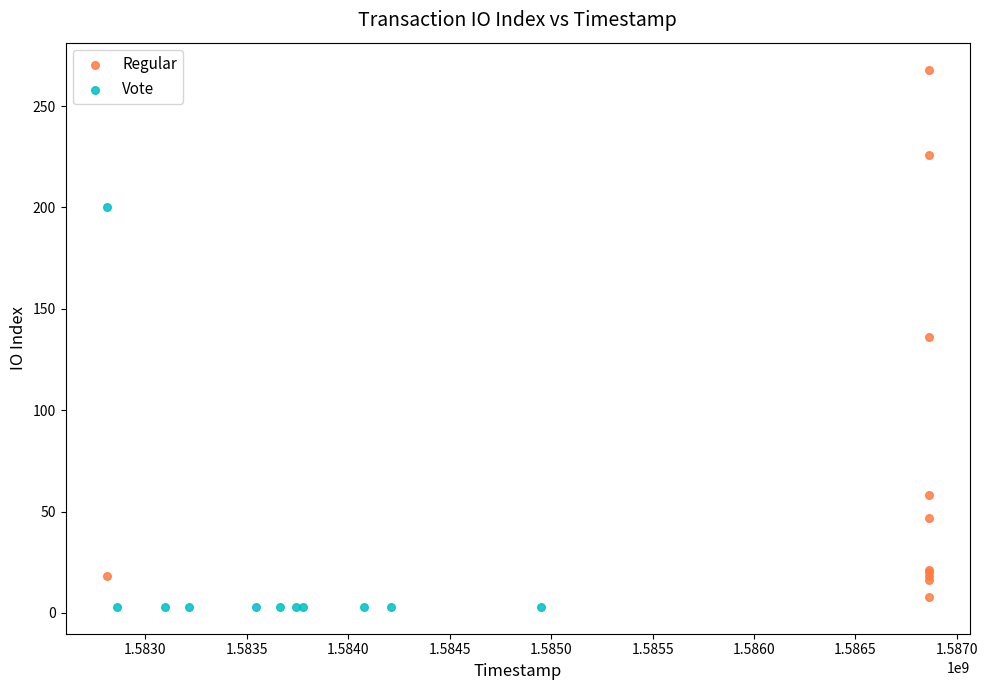

Which series contains the highest Y value?

Regular